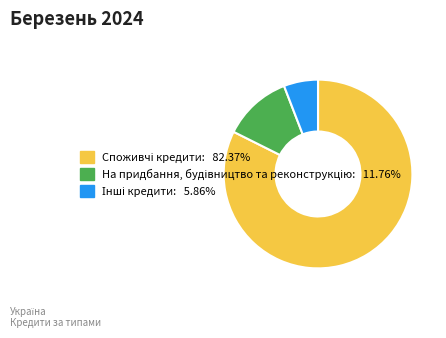

Is there a majority slice in this chart?

Yes